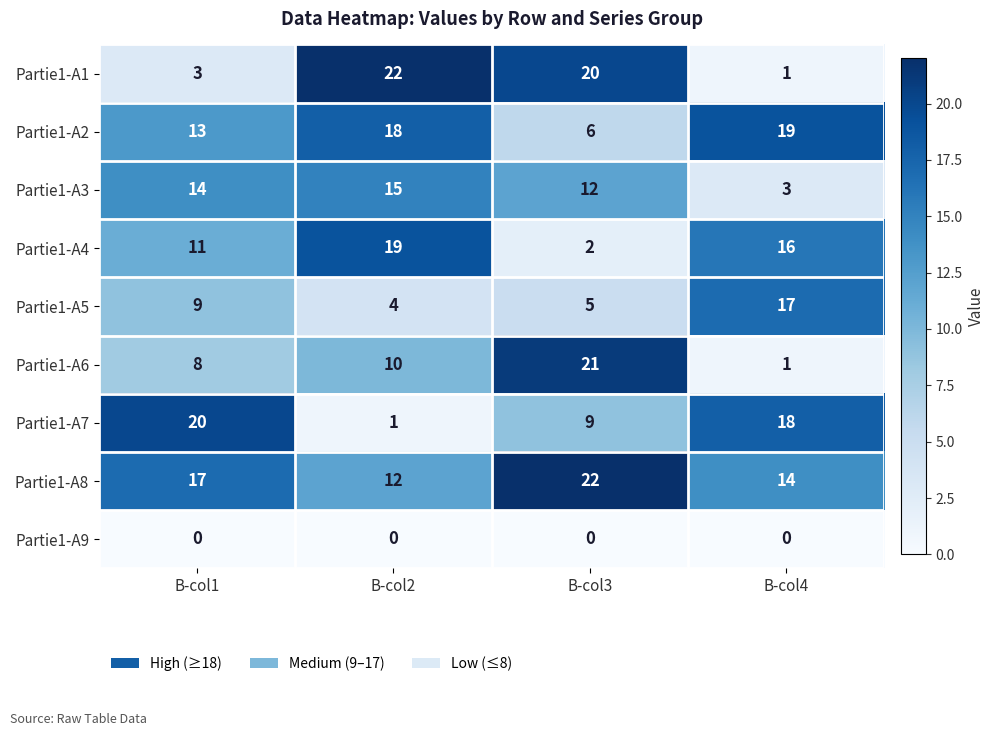

Which series has the largest total across all categories?

Partie1-A8